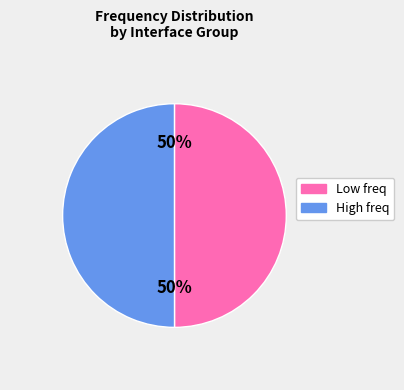

To the nearest percent, what percentage of the pie is High freq?

50%